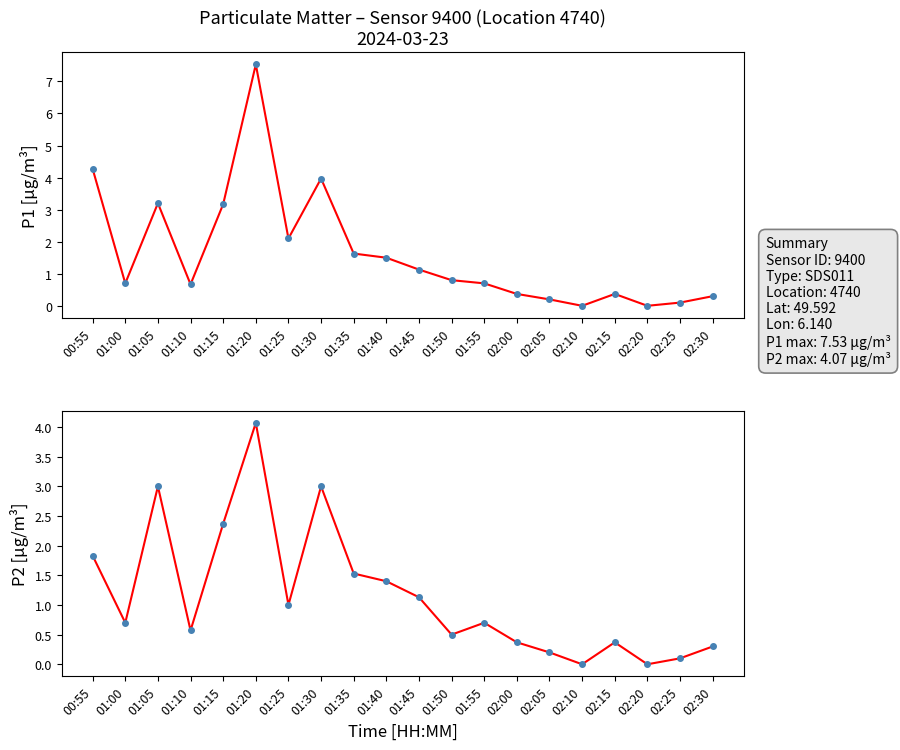

How many lines are shown in the chart?

2